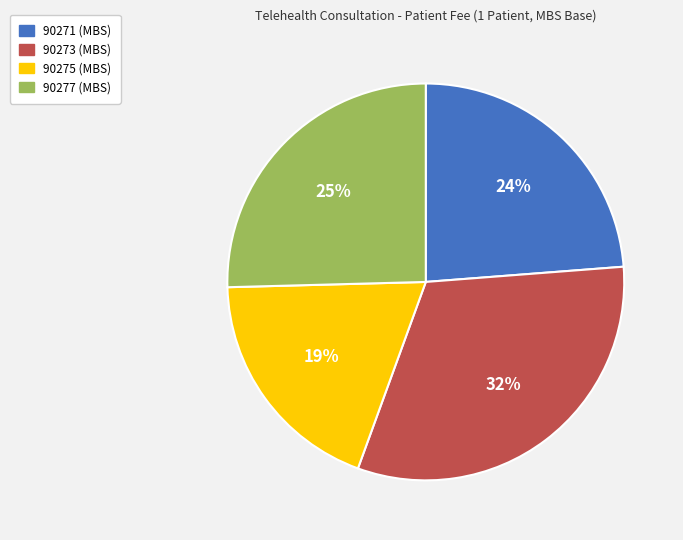

Which category has the biggest portion of the pie?

90273 (MBS)